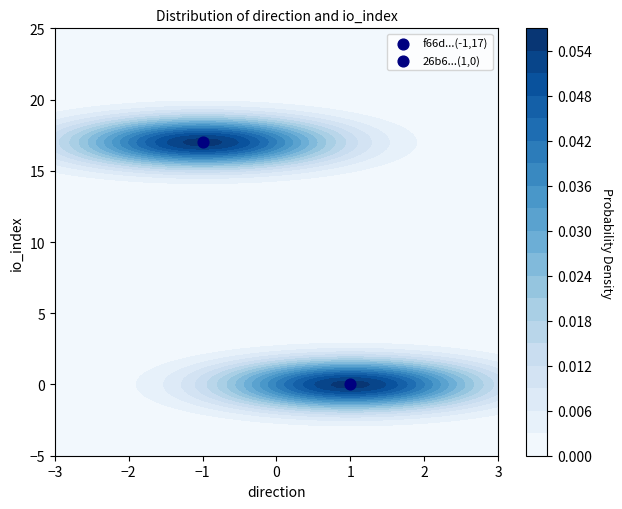

What is the smallest value displayed?

-1